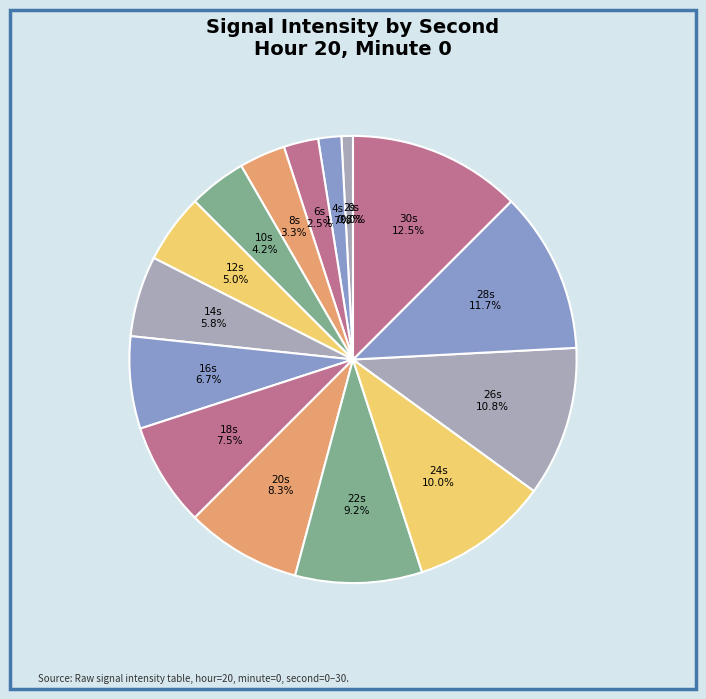

Is there any slice that represents more than half of the pie?

No